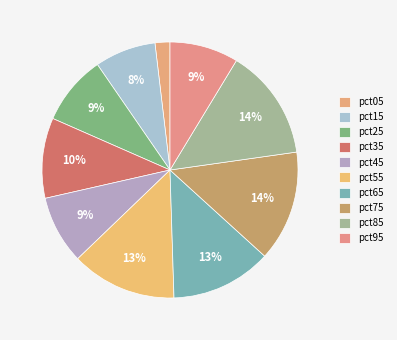

How many segments does this pie chart have?

10